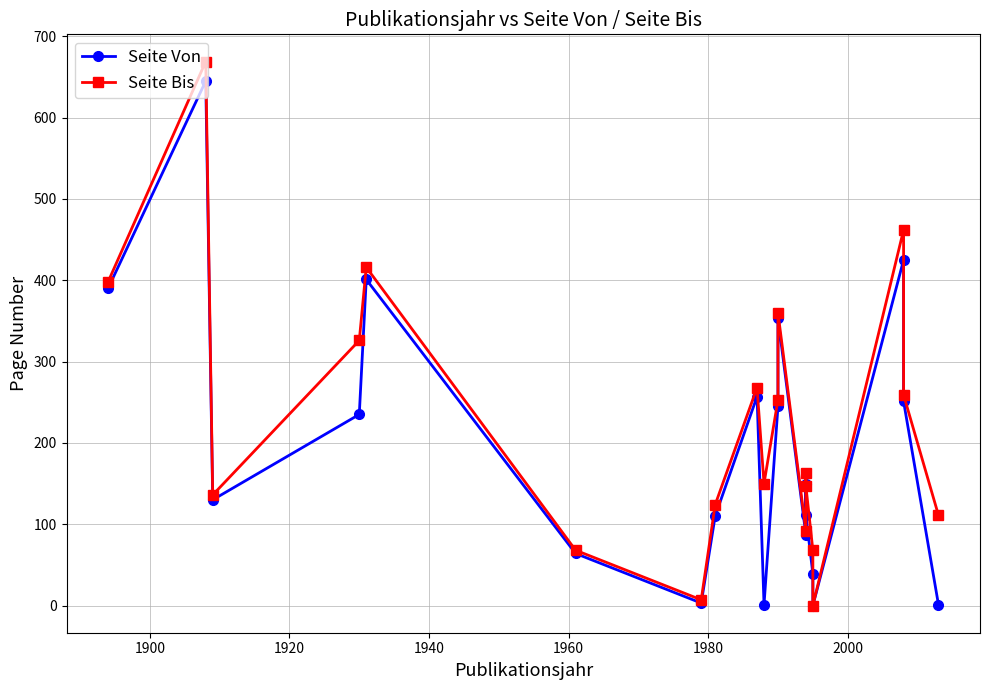

Rank the series by their maximum value, from lowest to highest.

Seite Von, Seite Bis